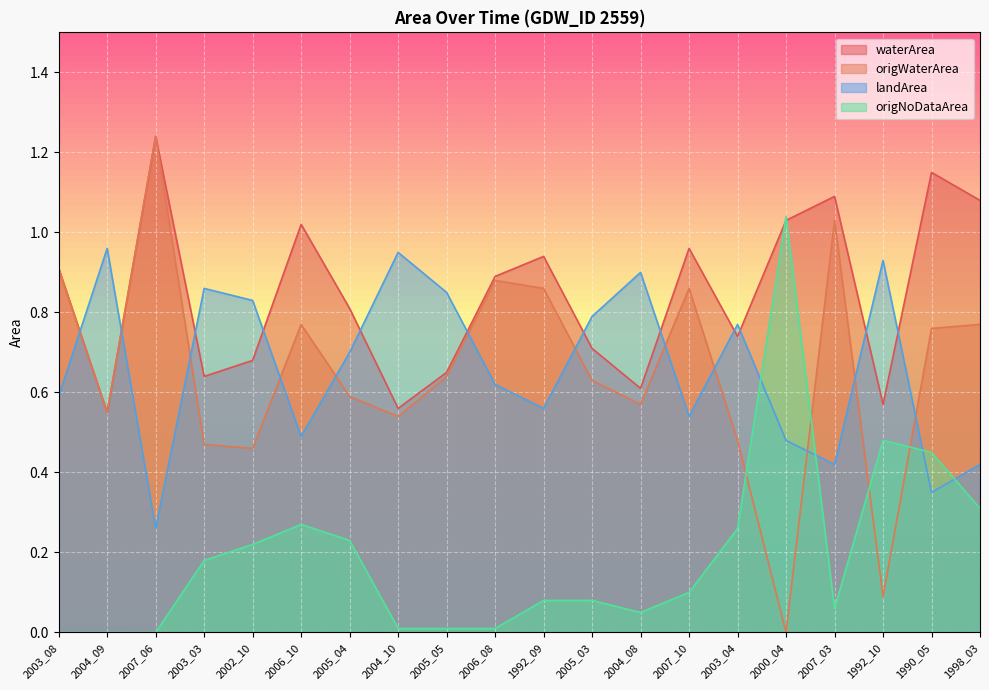

What is the difference between the maximum and minimum values in the waterArea series?

0.7